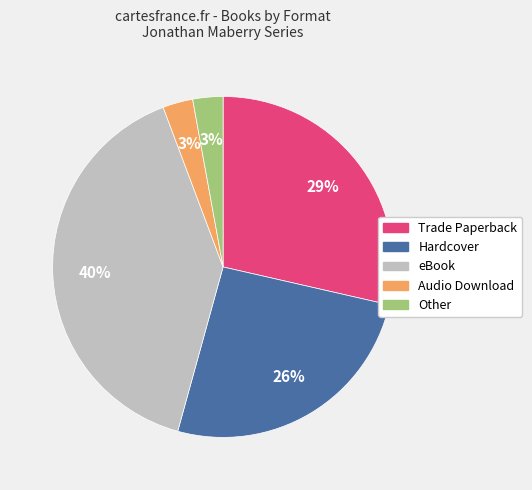

Does Audio Download account for over 50% of the chart?

No